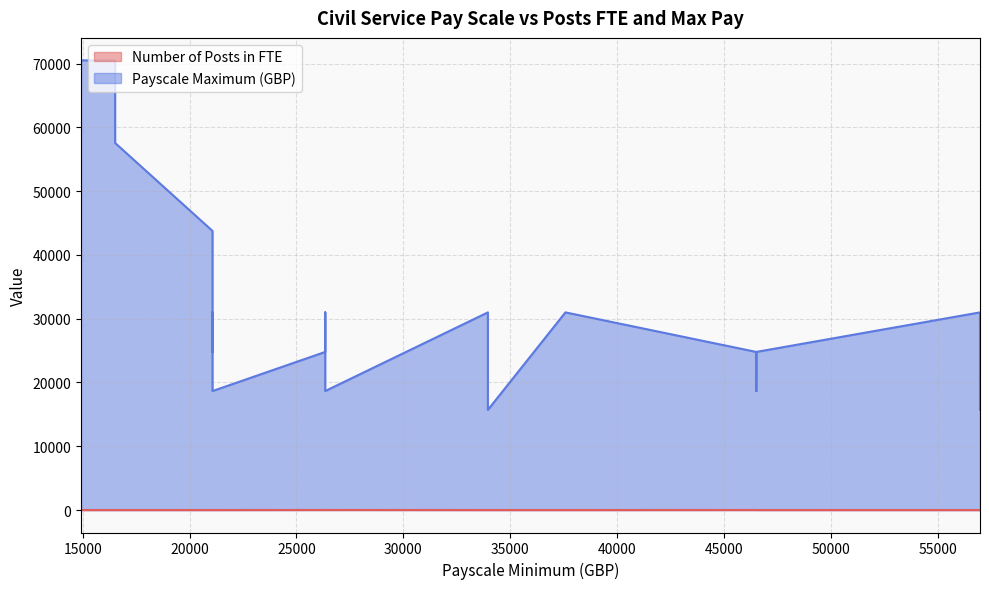

True or false: Payscale Maximum (GBP) and Number of Posts in FTE cross at least once.

False